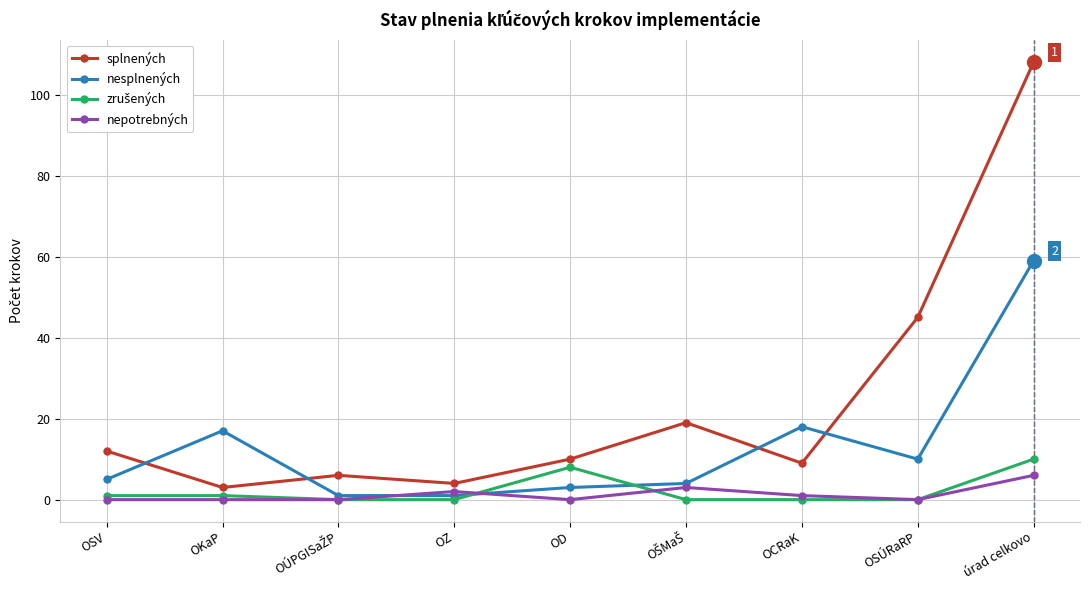

What is the greatest value displayed?

108